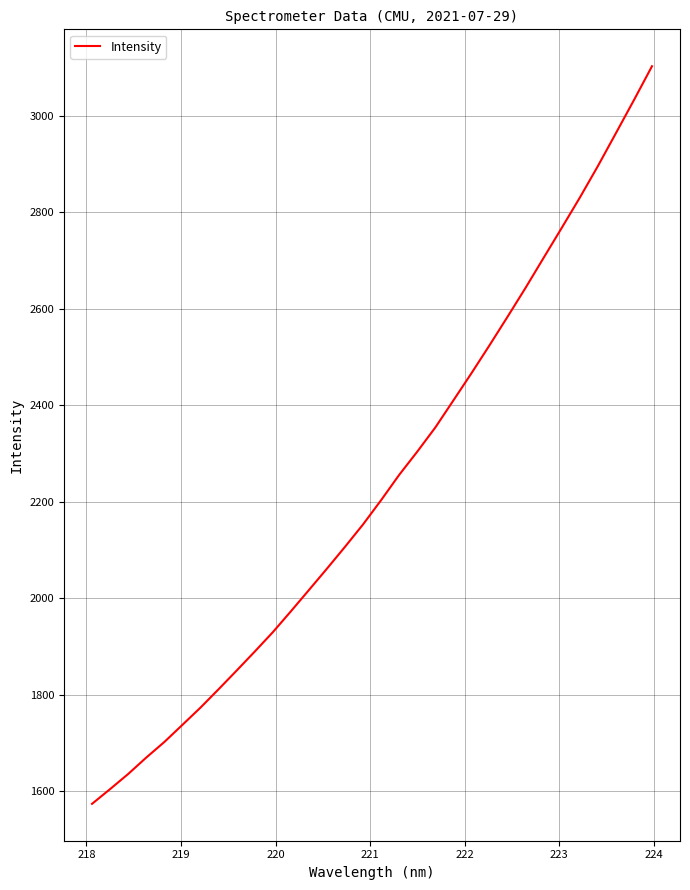

What is the difference between the maximum and minimum values?

1529.0